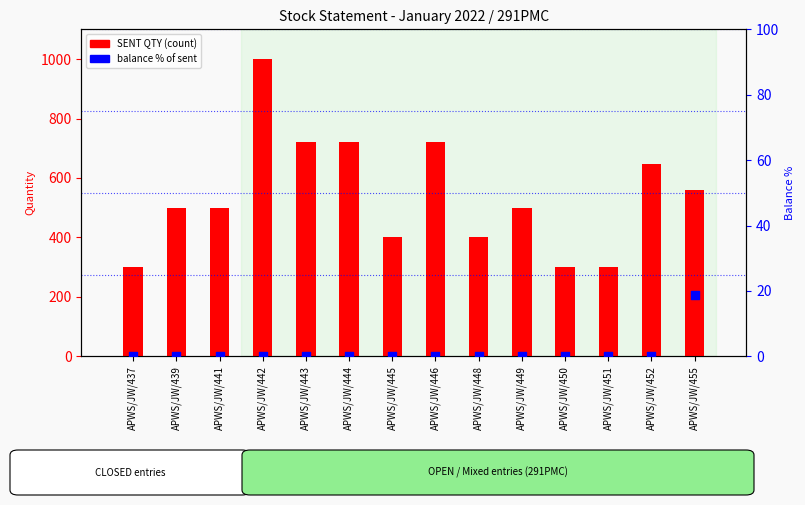

Is the value of balance % of sent at APWS/JW/449 greater than the value of SENT QTY at APWS/JW/449?

No